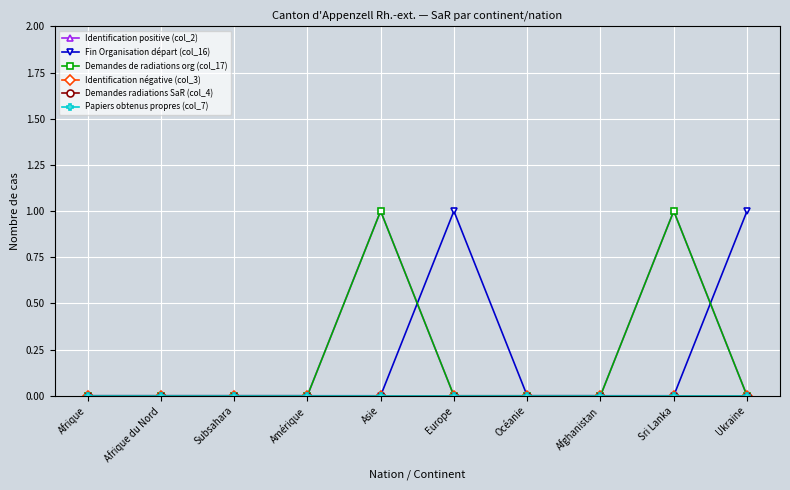

What is the difference between the maximum and minimum values in the Identification positive (col_2) series?

1